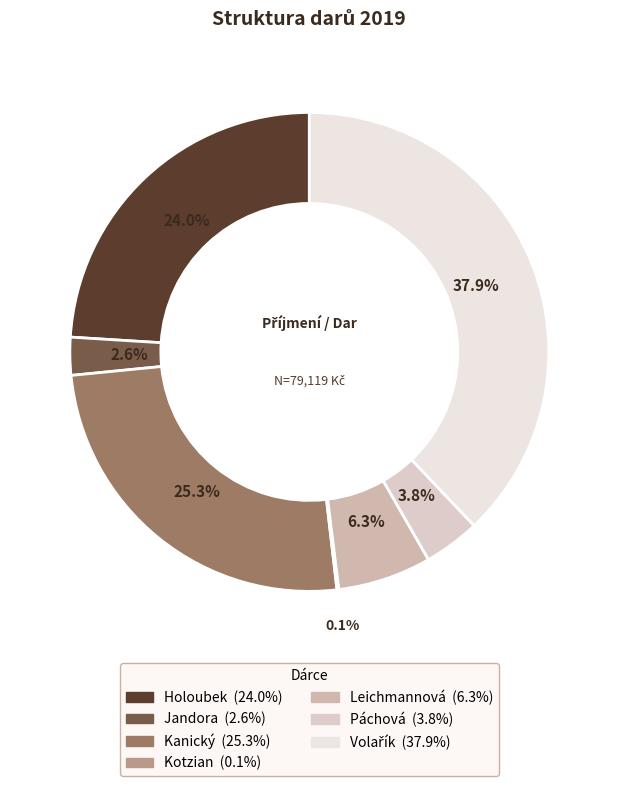

Which slice is the smallest?

Kotzian